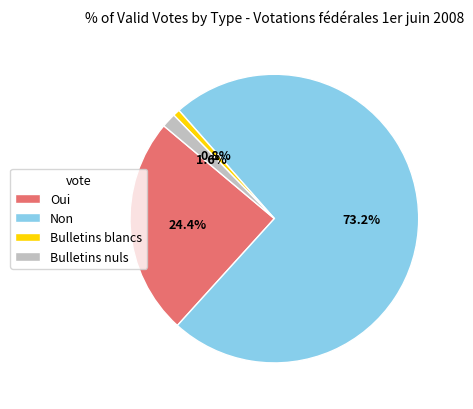

What percentage is the Oui slice, to the nearest percent?

24%